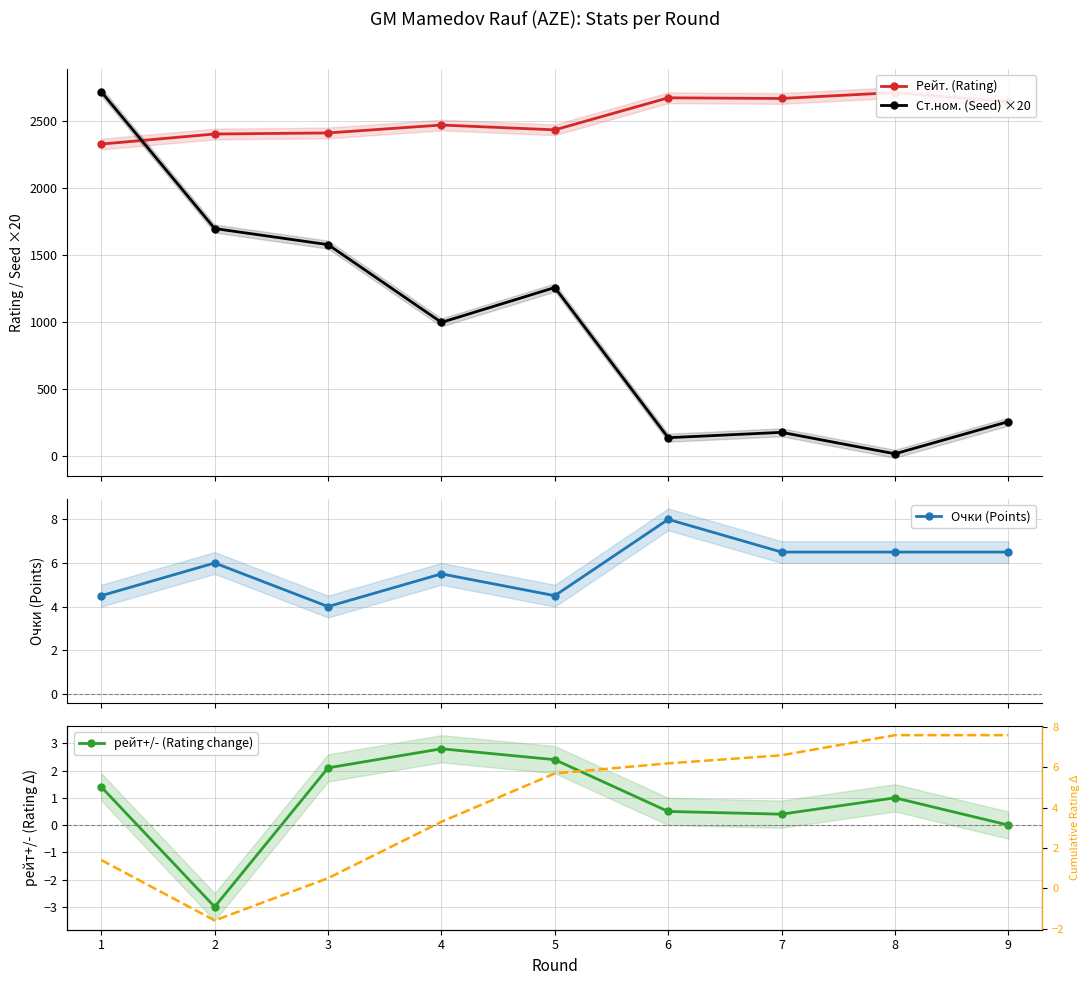

Is this an area chart (filled region under the line)?

No